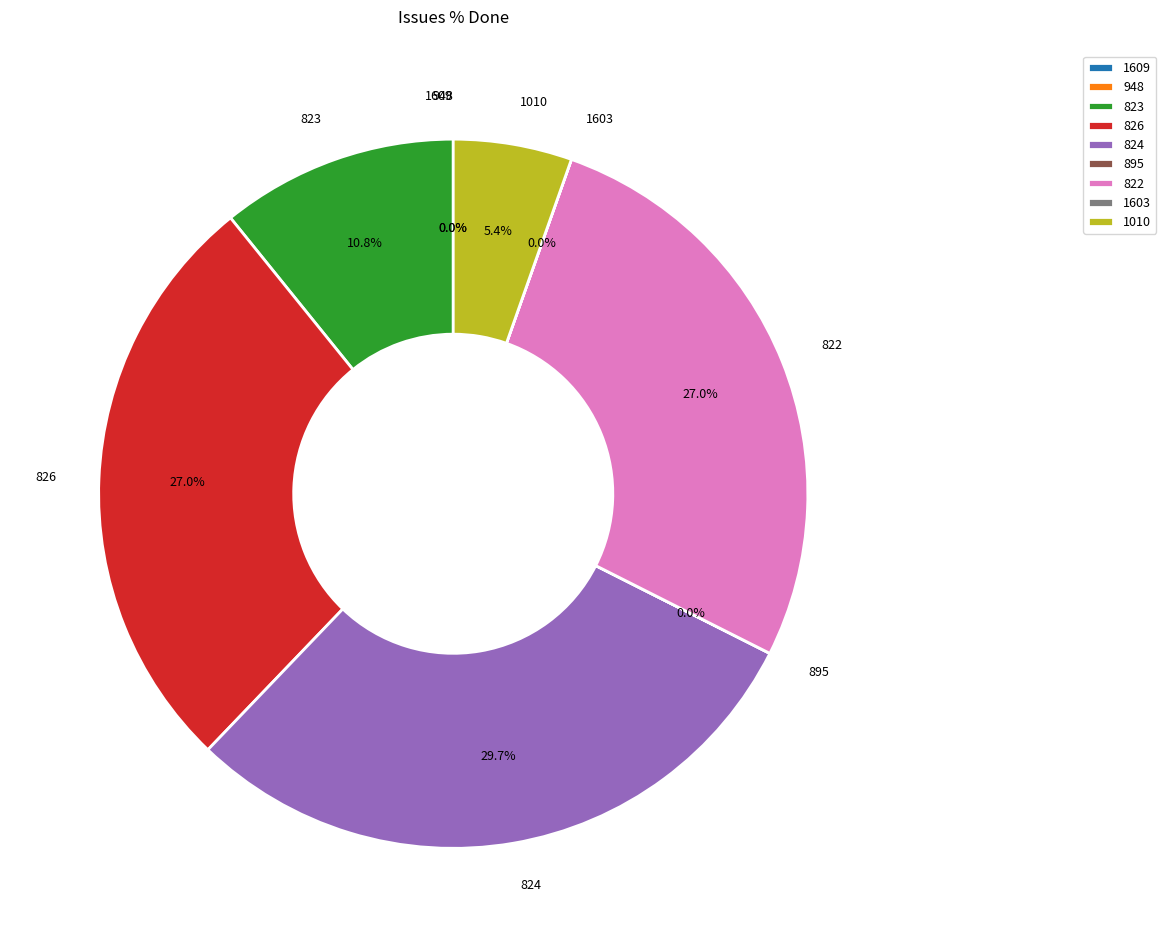

Does any single category account for the majority?

No